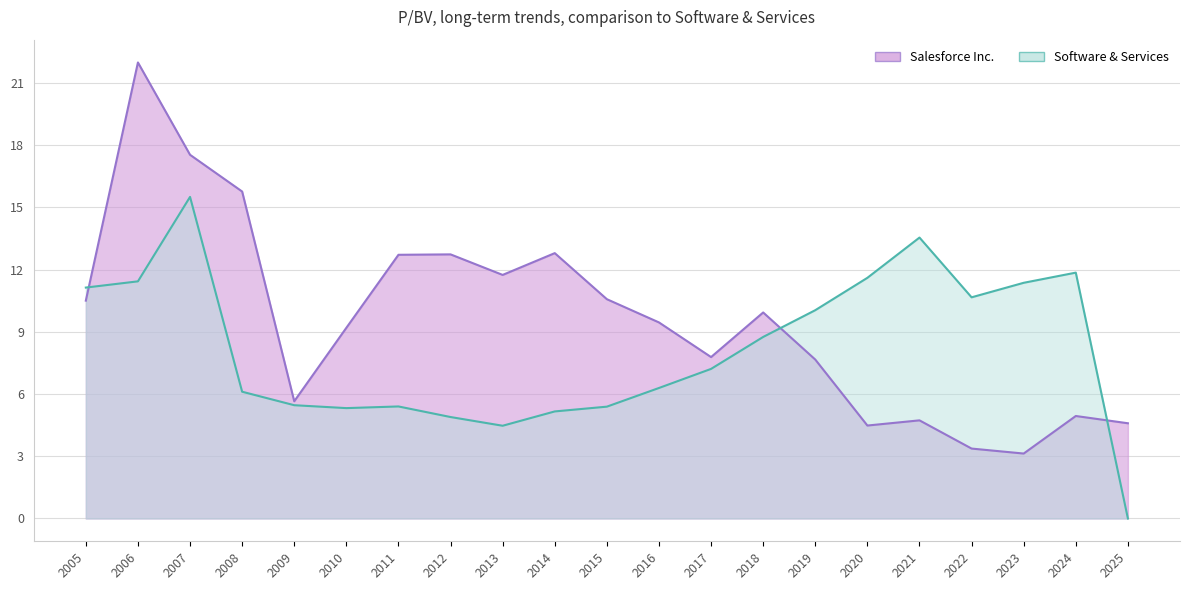

Rank the series by their maximum value, from lowest to highest.

Software & Services, Salesforce Inc.